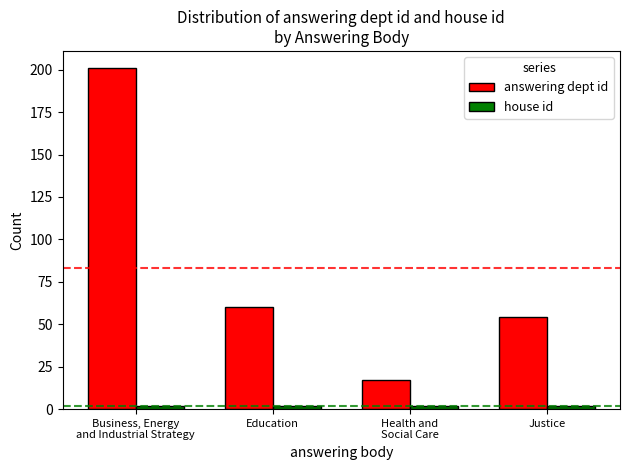

Which series has the largest total across all categories?

answering dept id